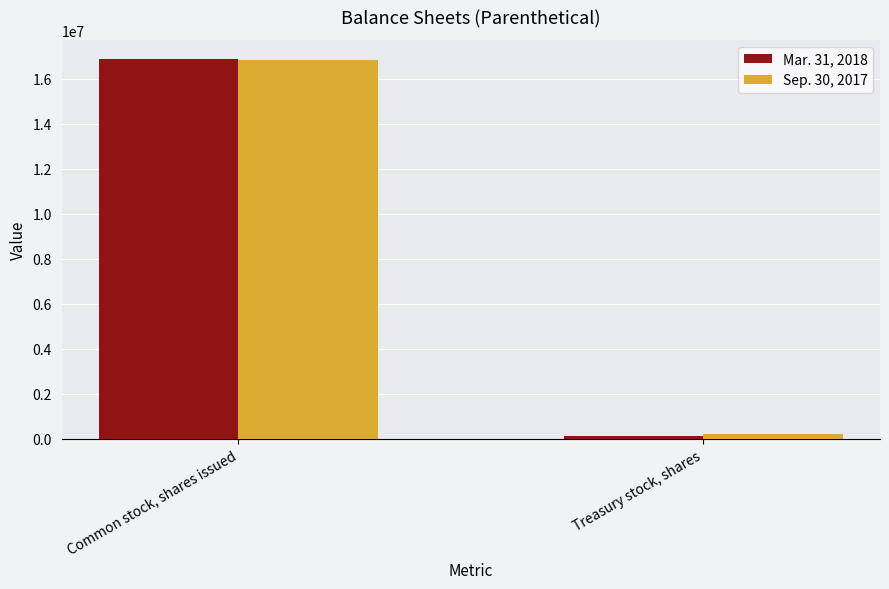

Reading left to right, list all the values displayed in this chart.

Mar. 31, 2018: 16895603	119650
Sep. 30, 2017: 16863004	184988